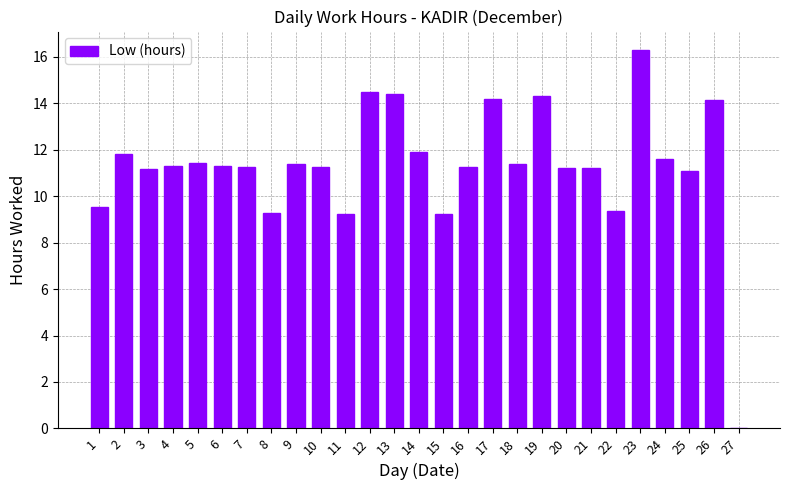

What is the change in value from 3 to 18?

+0.2